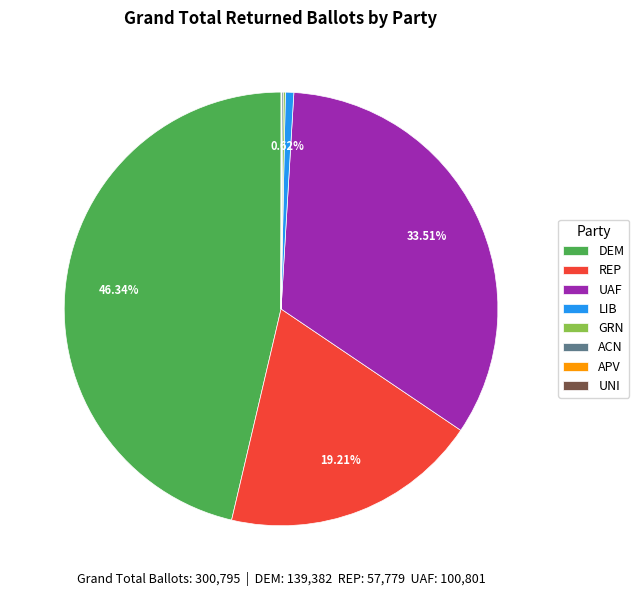

Does any single category account for the majority?

No